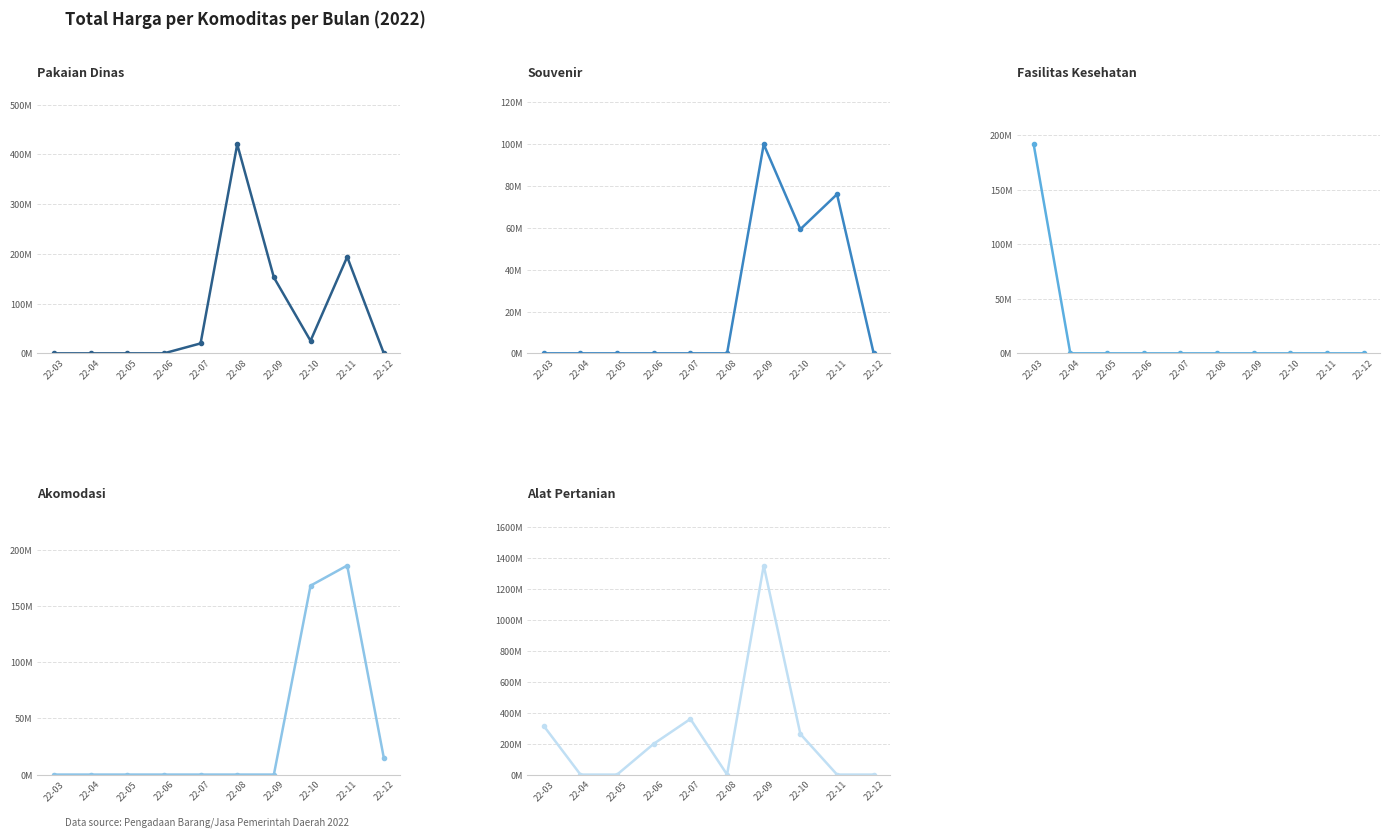

Is it true that Souvenir equals 0.0 at 22-04?

True